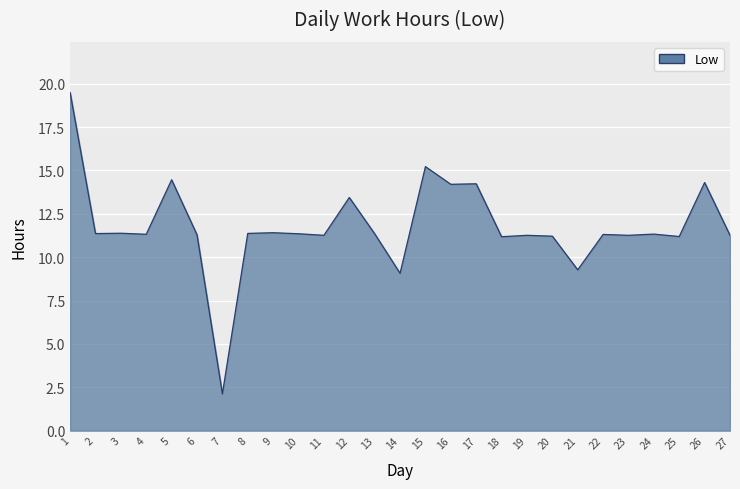

Does the chart display data point markers on the line(s)?

No